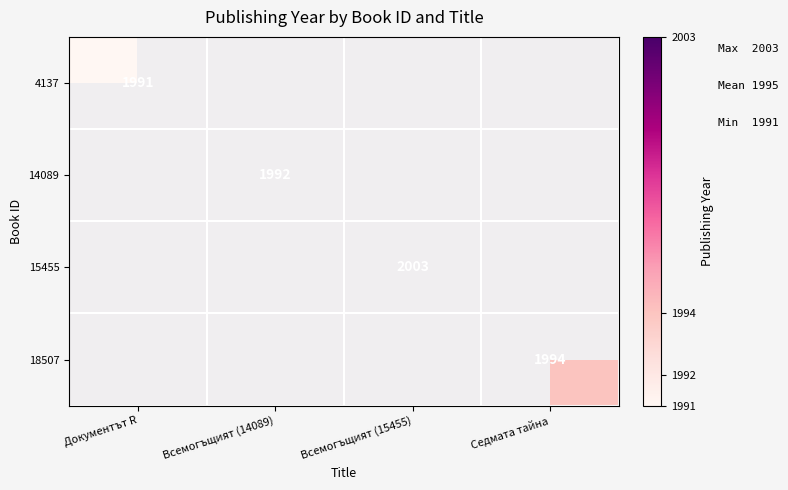

The value of 15455 at Всемогъщият (15455) is 2003. True or false?

True